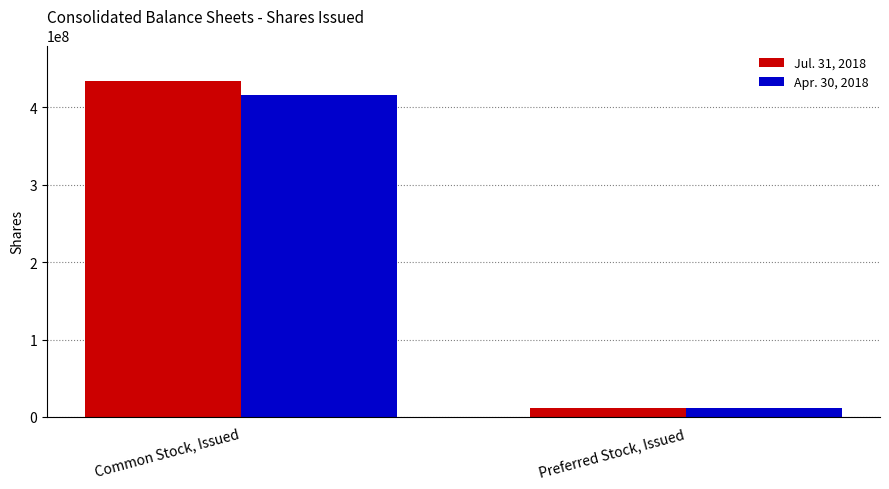

Which series has the largest total across all categories?

Jul. 31, 2018